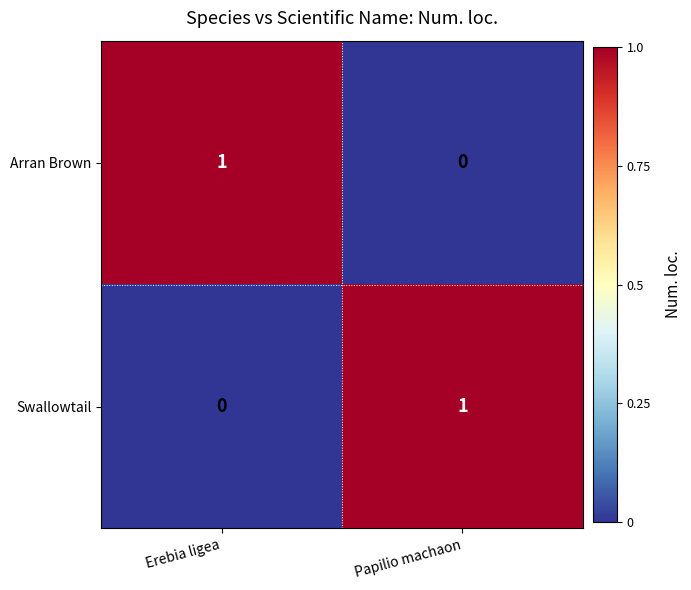

Is it true that Swallowtail equals 0 at Erebia ligea?

True